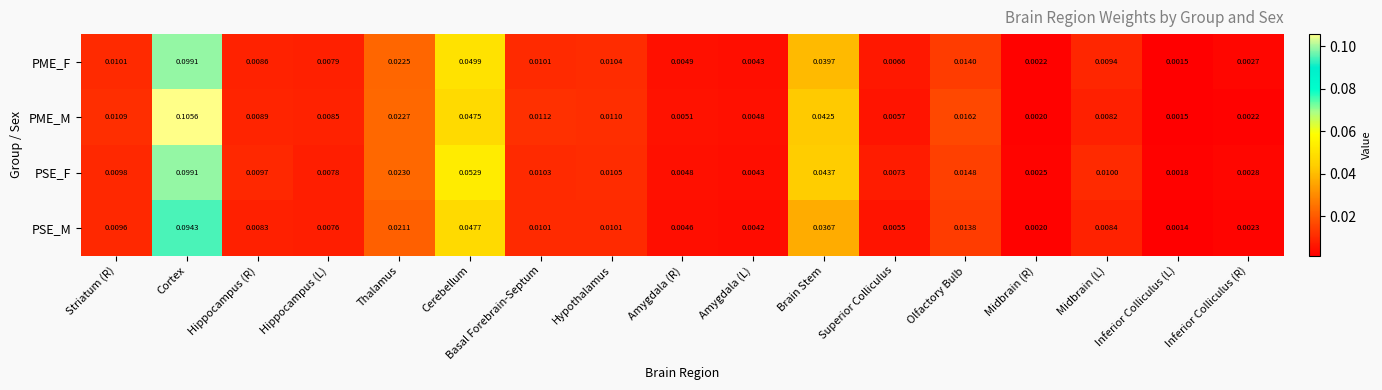

Is the value of PME_M at Amygdala (R) greater than the value of PSE_F at Midbrain (R)?

Yes